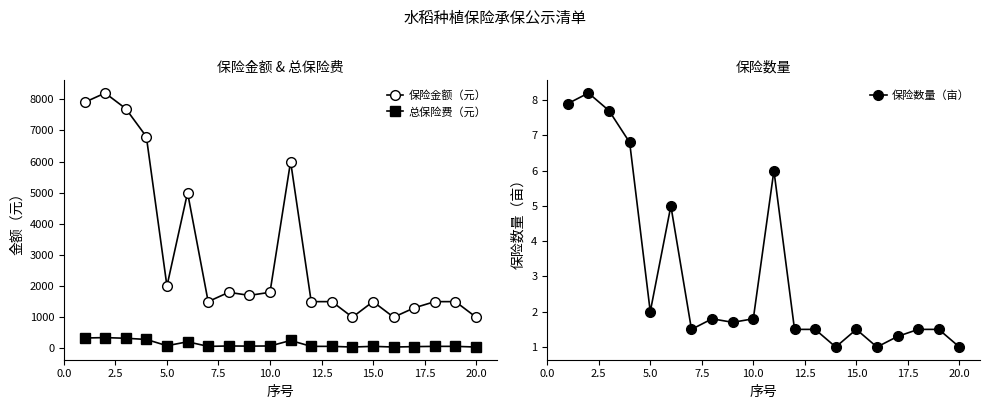

True or false: 保险金额（元） and 总保险费（元） intersect in this chart.

False